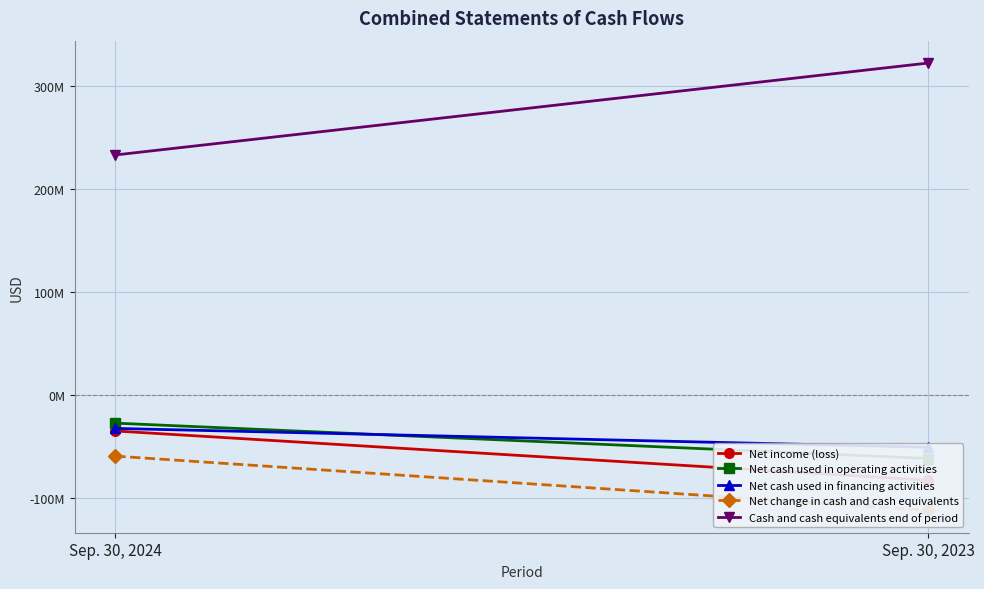

What is the difference between the highest and lowest values at Sep. 30, 2024?

292237362